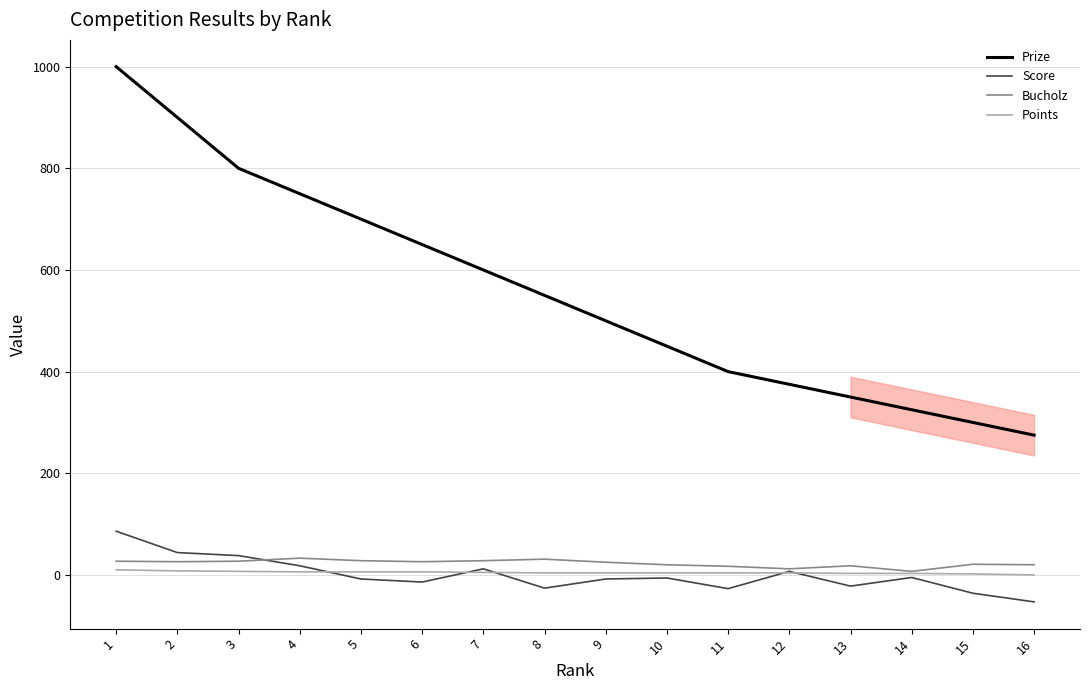

Is the value of Score at 6 greater than the value of Prize at 1?

No